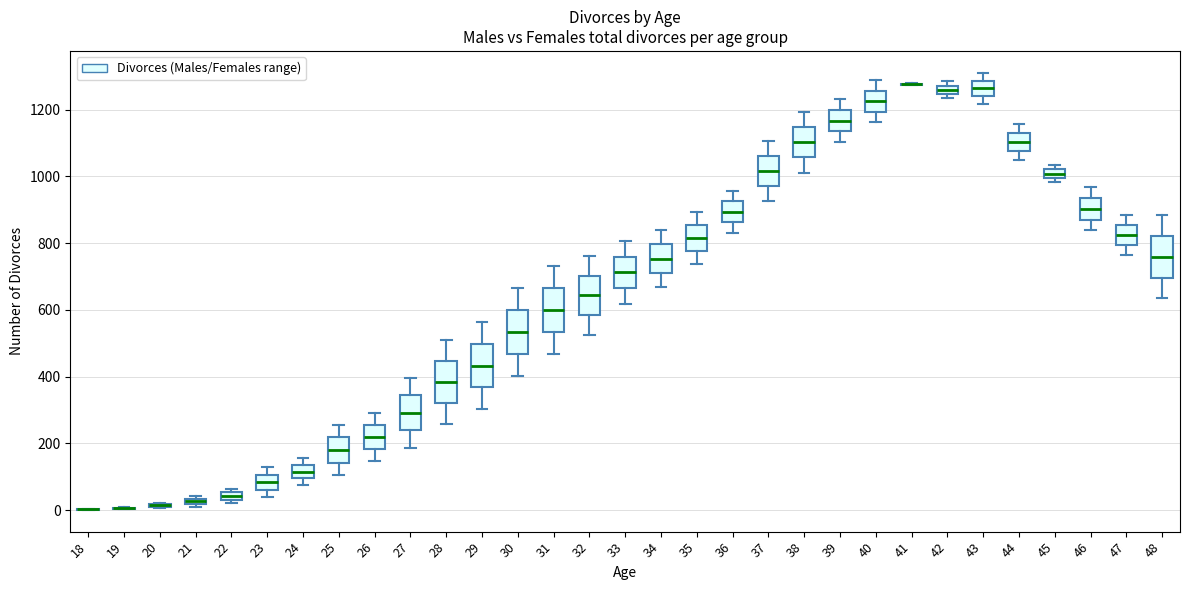

Where is the upper edge of the box at x = 22 on the y-axis? The values are not printed on the chart, so give them approximately, as read against the axis.

60